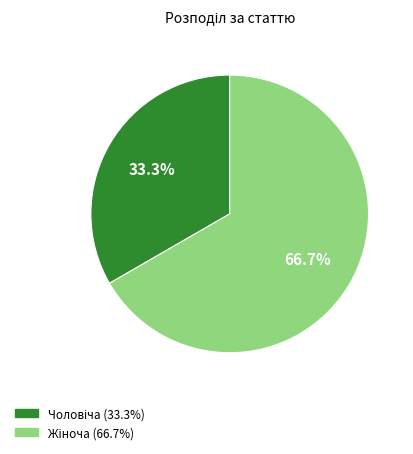

To the nearest percent, what is the average slice percentage?

50%